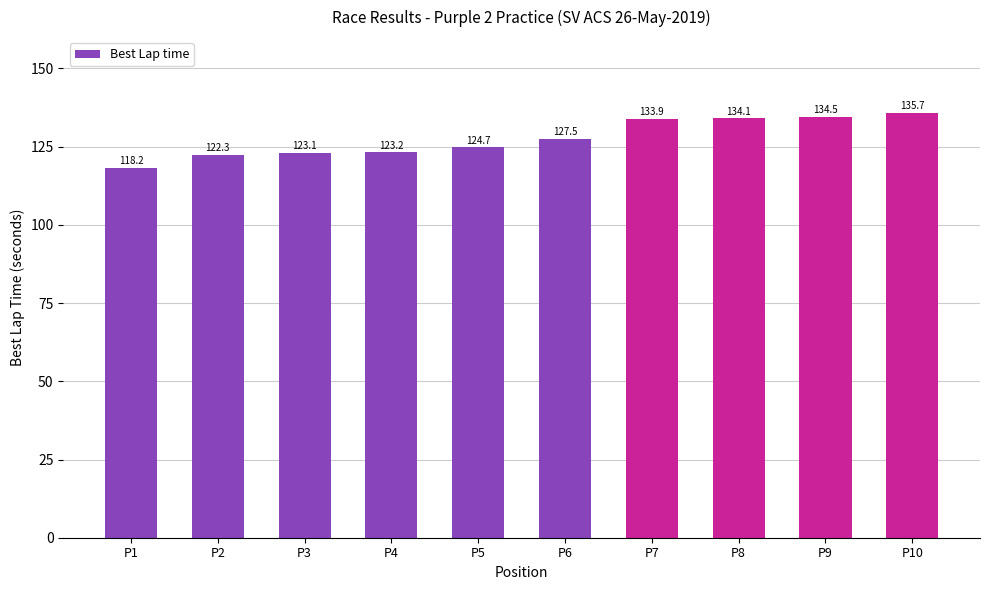

What is the minimum value shown in the chart?

118.2